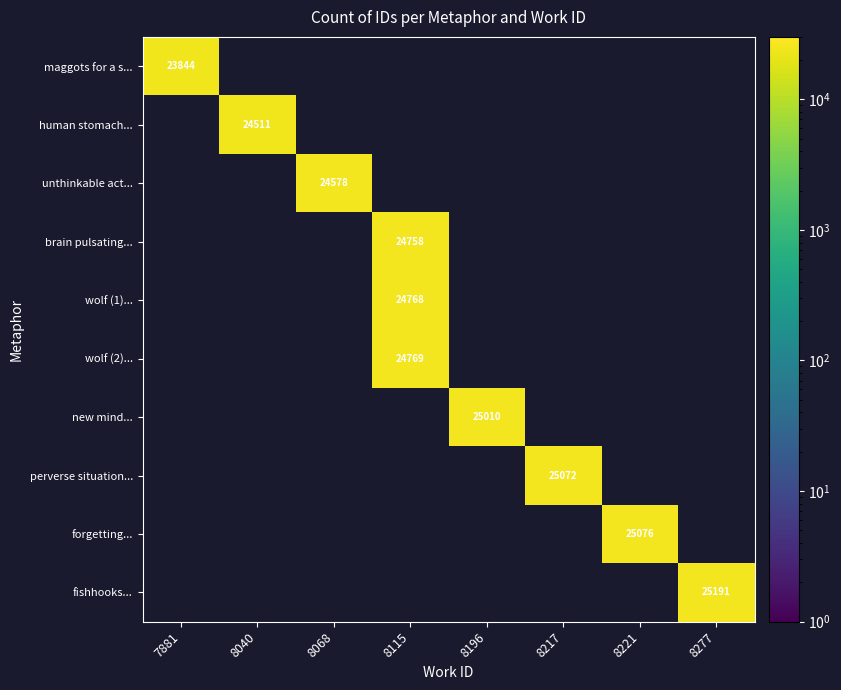

Is the value of wolf (2)... at 8115 greater than the value of fishhooks... at 8221?

No